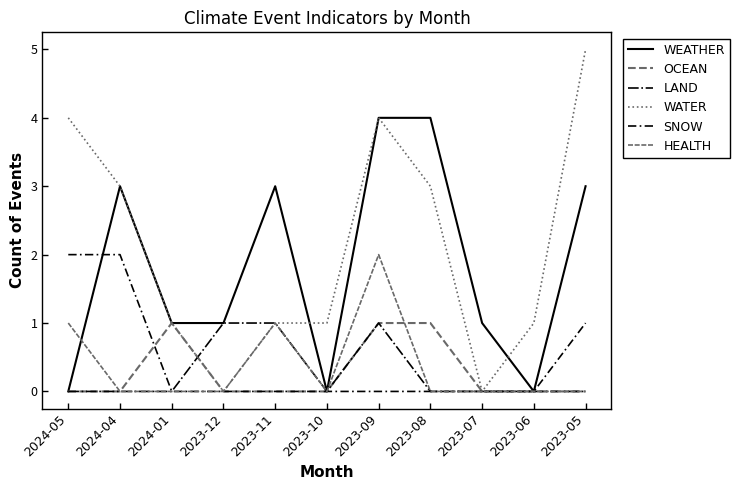

What is the label of the 1st point from the right?

2023-05